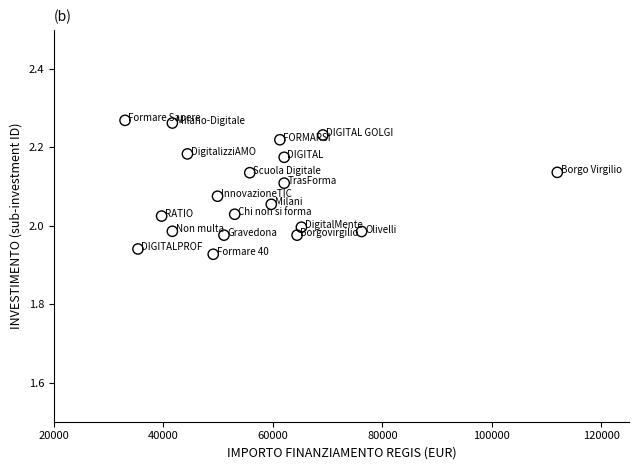

What is the range of Y values (max minus min)?

0.3